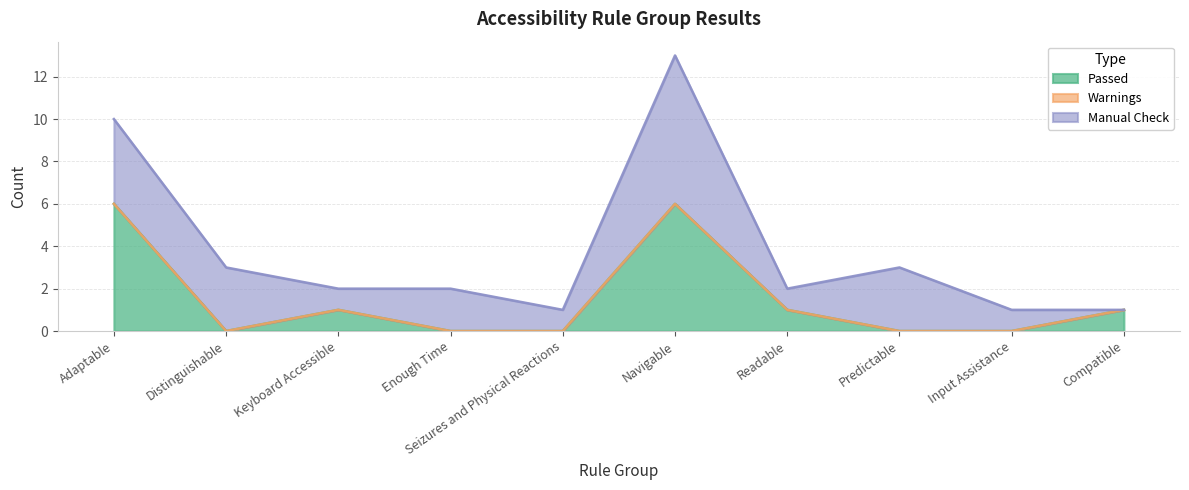

At which label does Warnings reach its minimum?

Adaptable